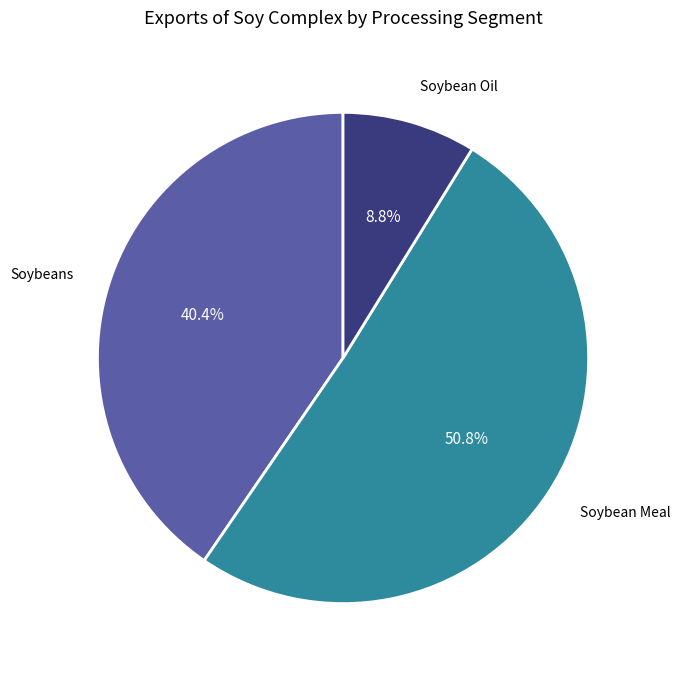

Is there any slice that represents more than half of the pie?

Yes